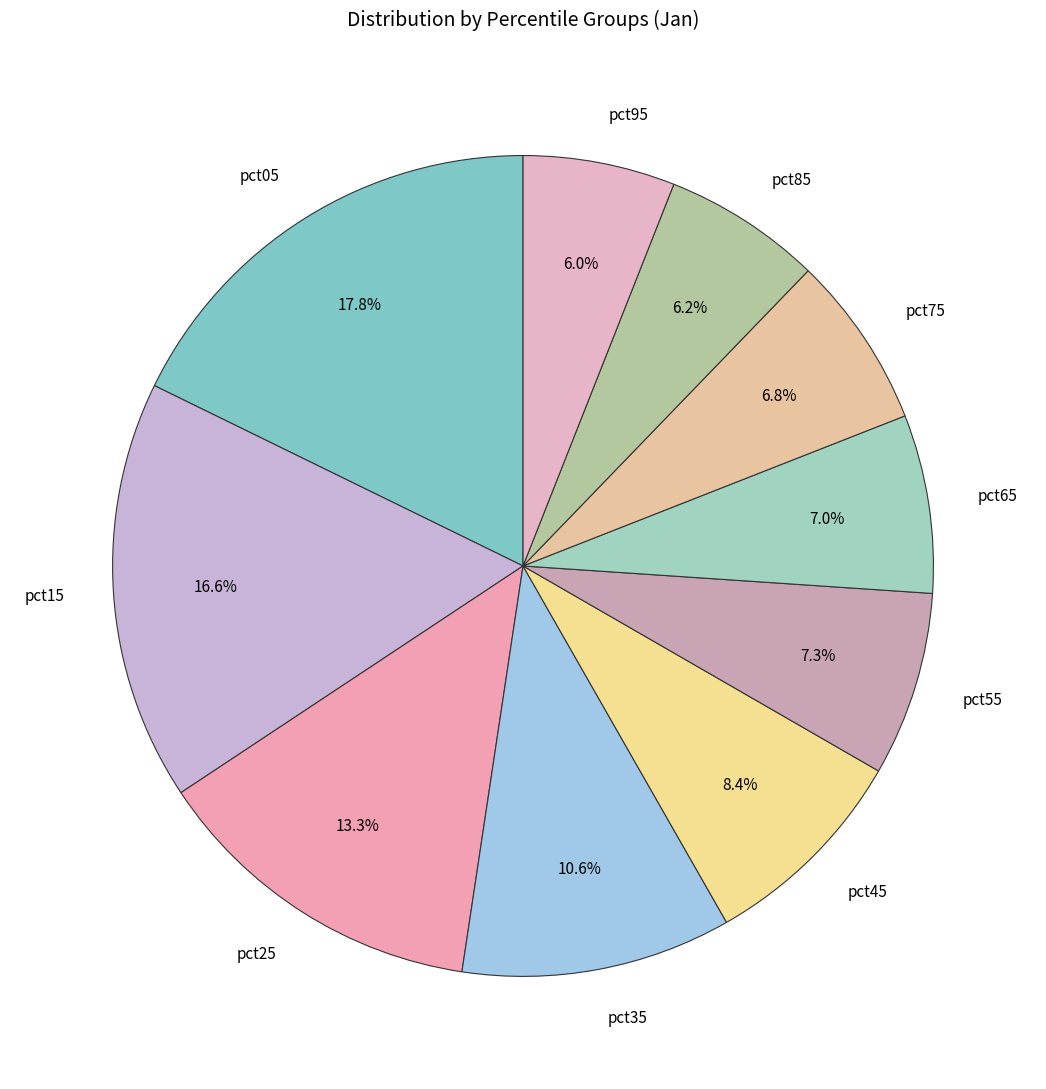

Between pct25 and pct75, which is larger?

pct25